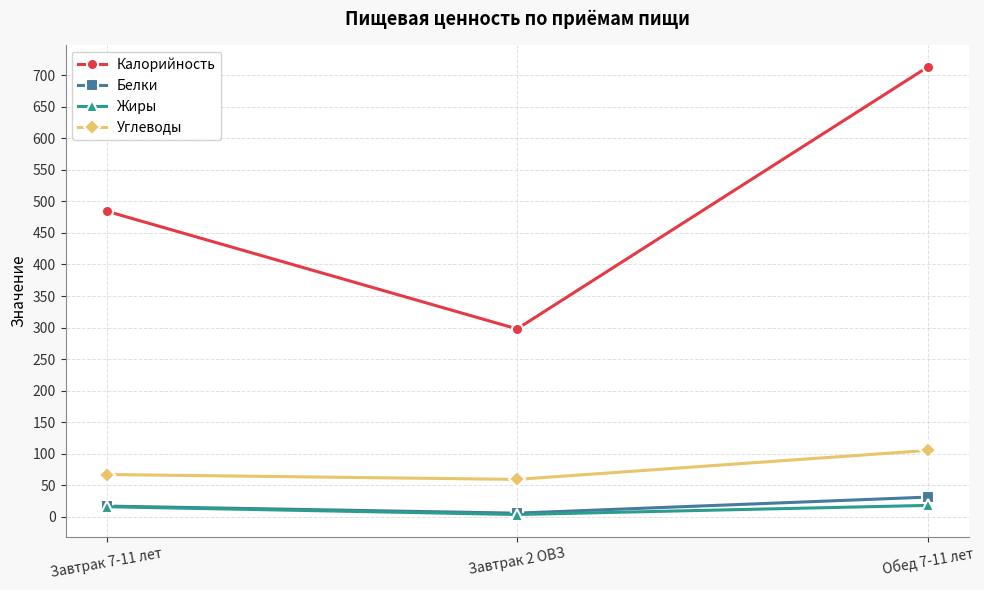

List the series in order of their peak value, highest first.

Калорийность, Углеводы, Белки, Жиры